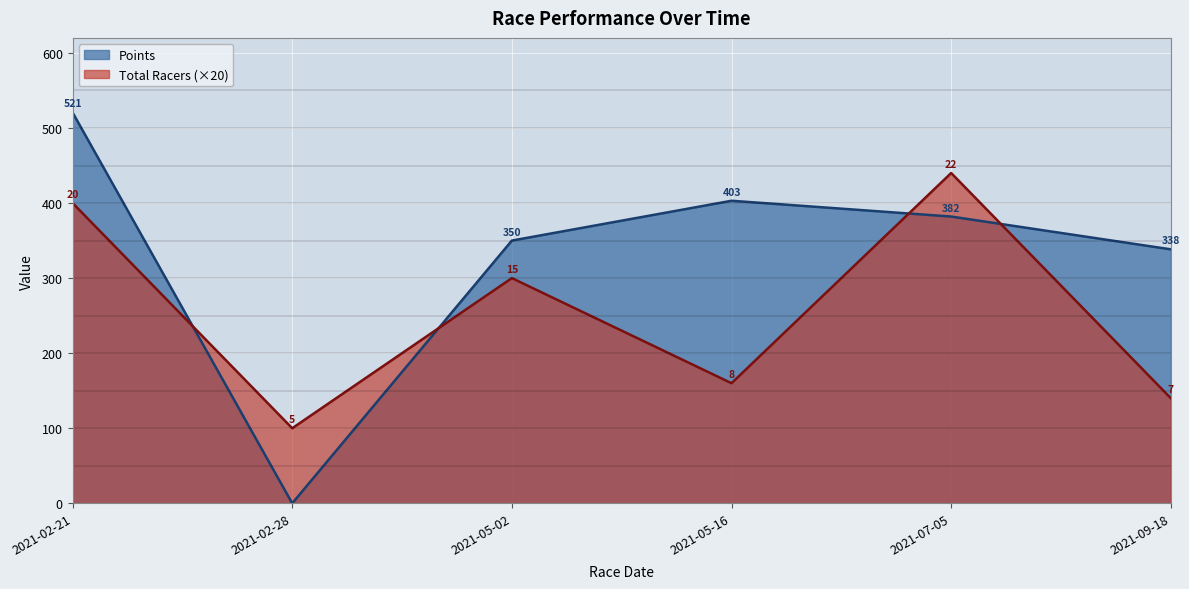

True or false: Points and Total Racers cross at least once.

True